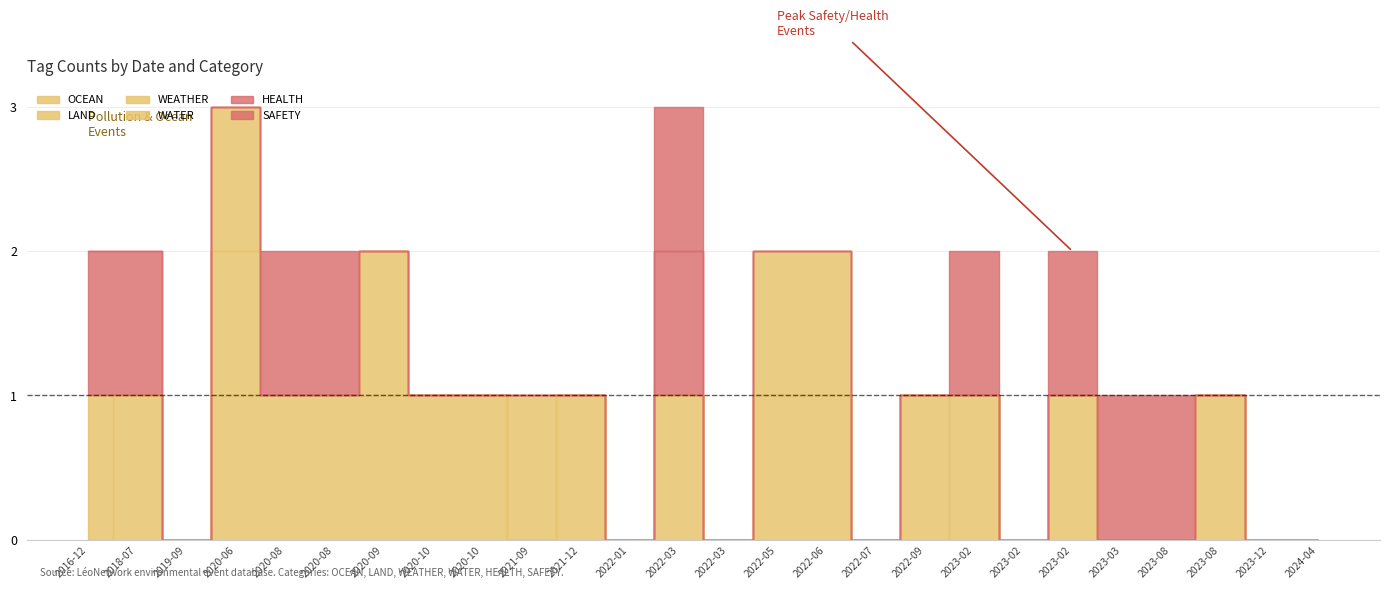

Which series changed the most between 2019-09 and 2022-06?

LAND